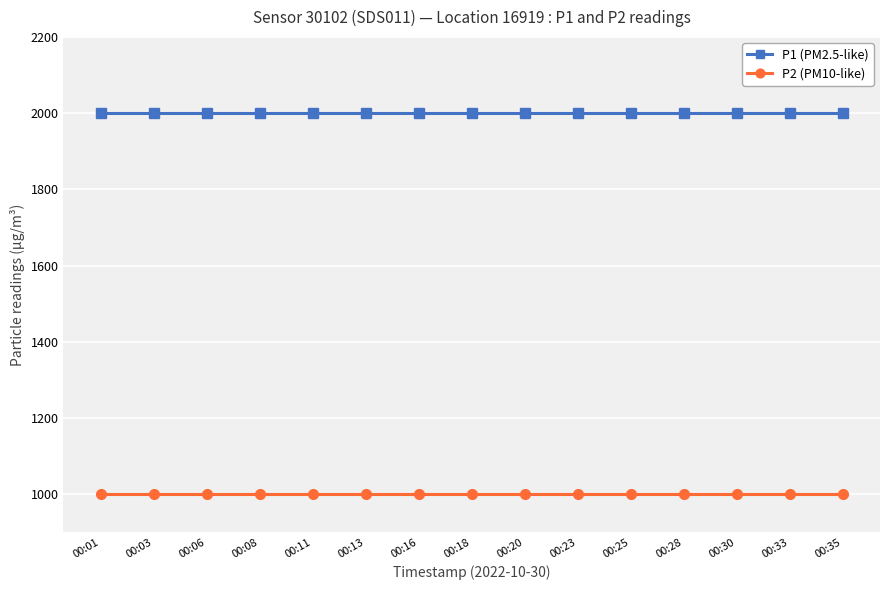

True or false: P1 (PM2.5-like) and P2 (PM10-like) intersect in this chart.

False